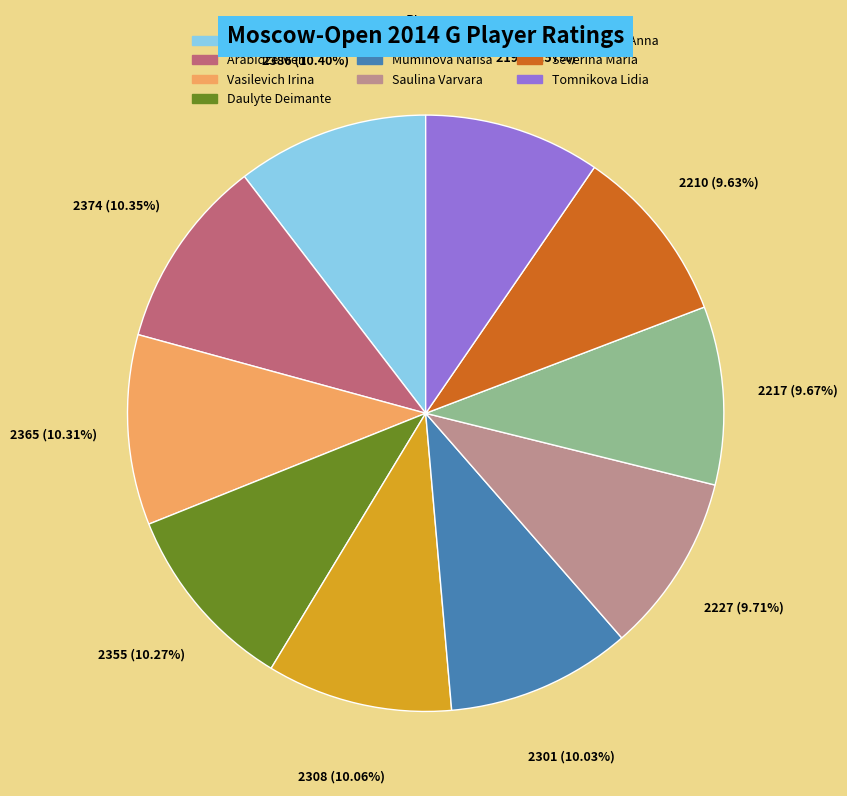

To the nearest percent, what is the combined percentage of Tomnikova Lidia and Soloviova Liza?

20%